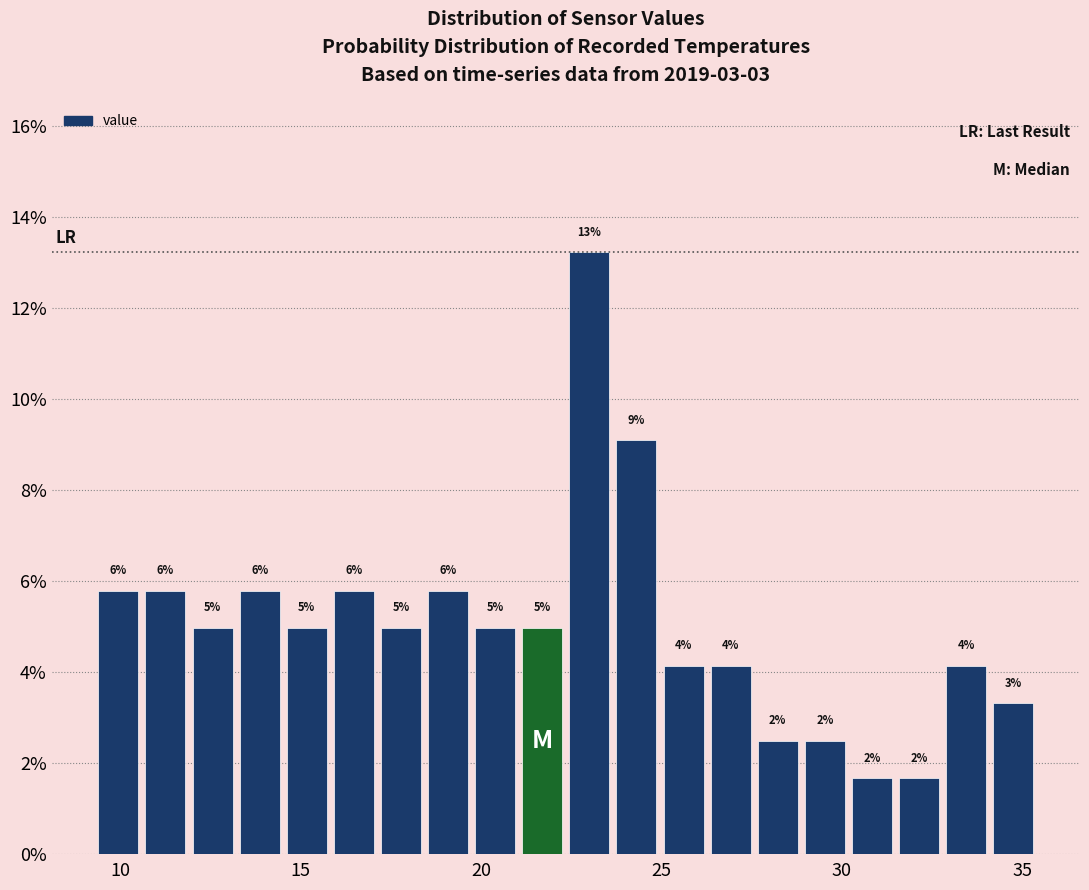

Around what value on the x-axis is the tallest bar? Give the approximate position of its centre, as read against the axis.

23.0